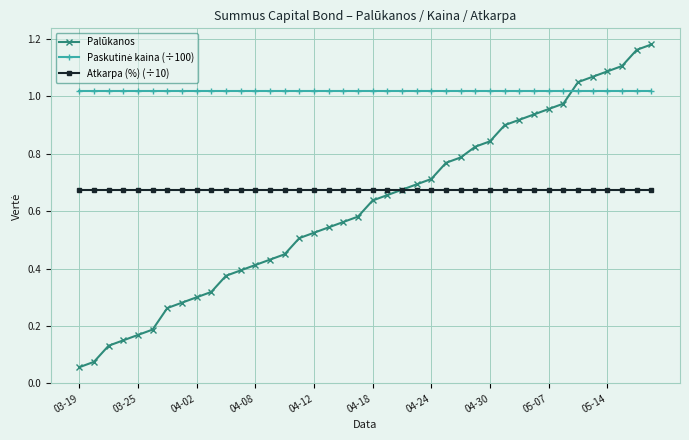

Which series has the largest range (max minus min)?

Palūkanos